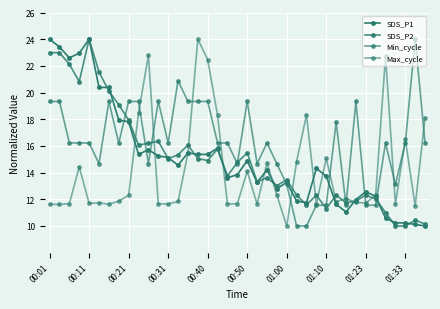

How many values in the Max_cycle series are below 11?

1